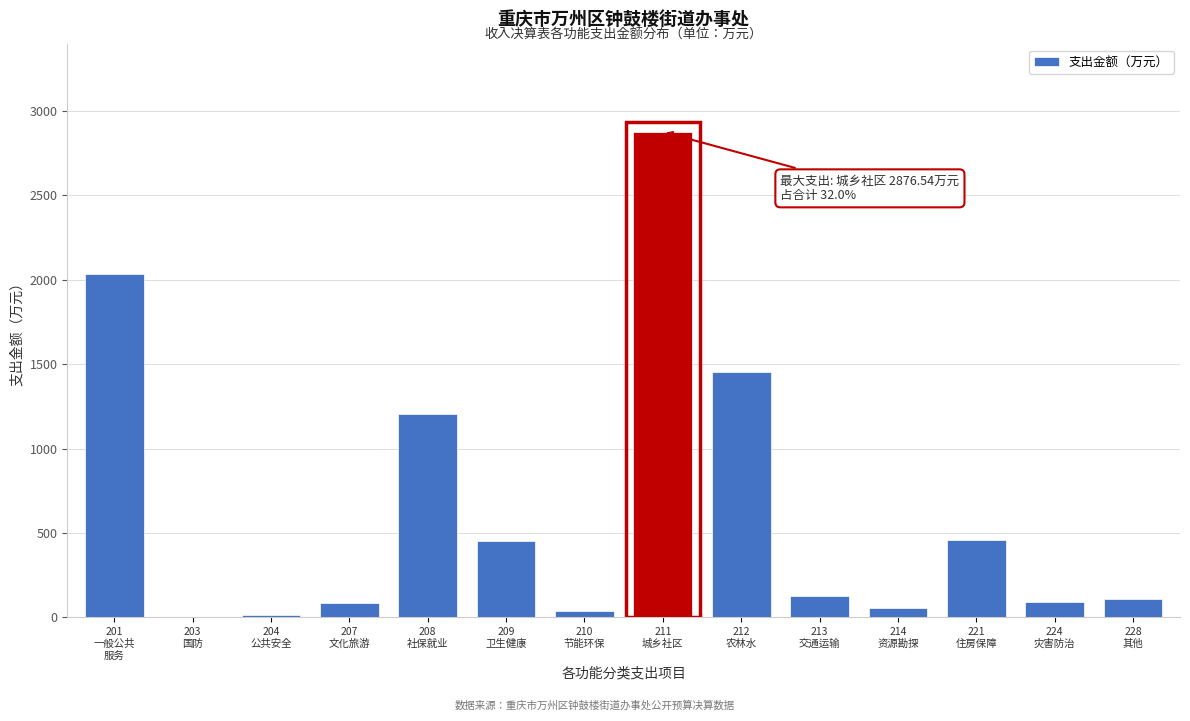

What is the maximum value shown in the chart?

2876.5